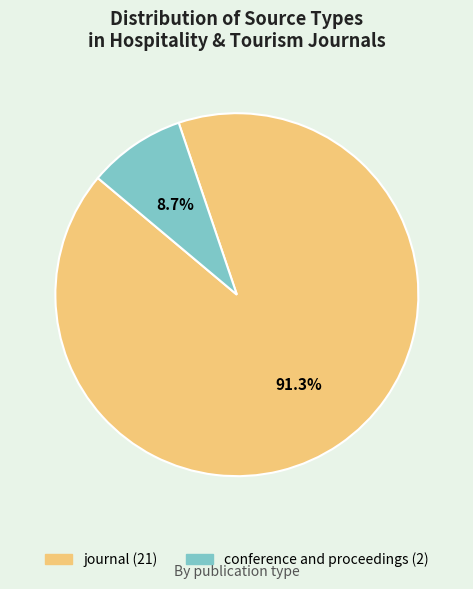

How many segments does this pie chart have?

2